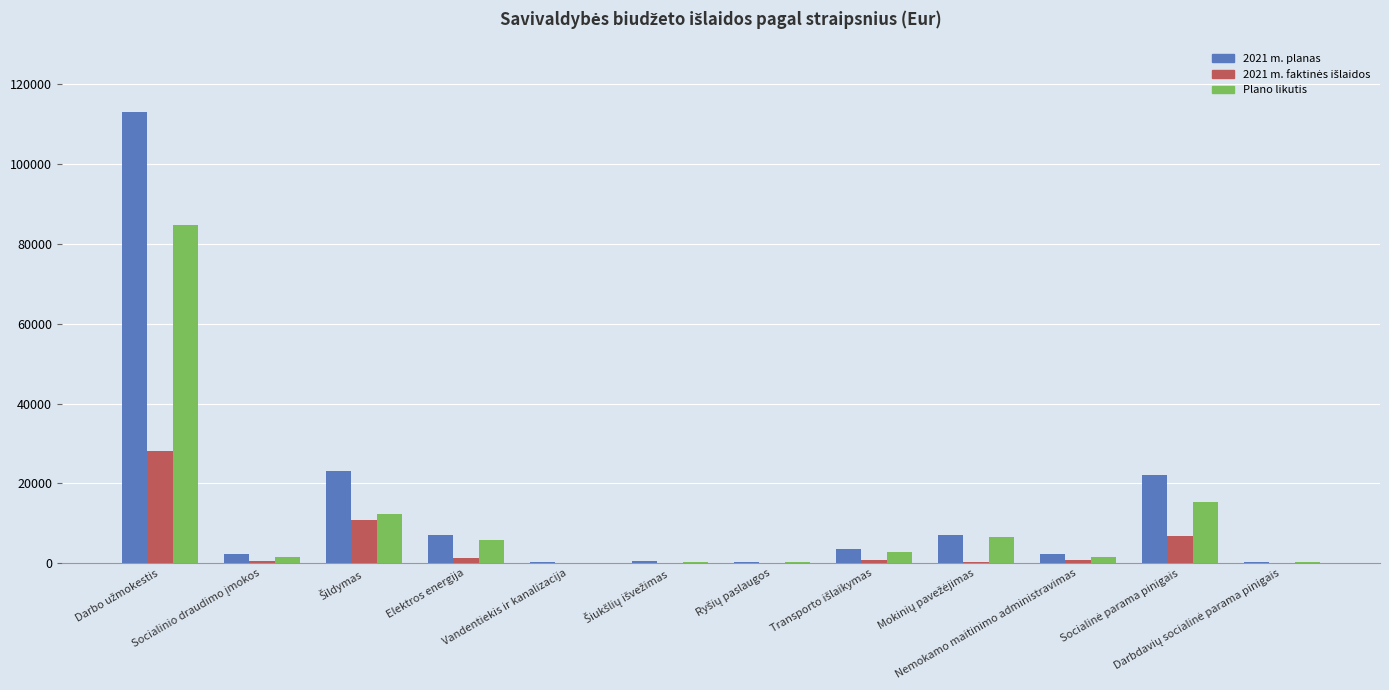

Are the bars horizontal?

No